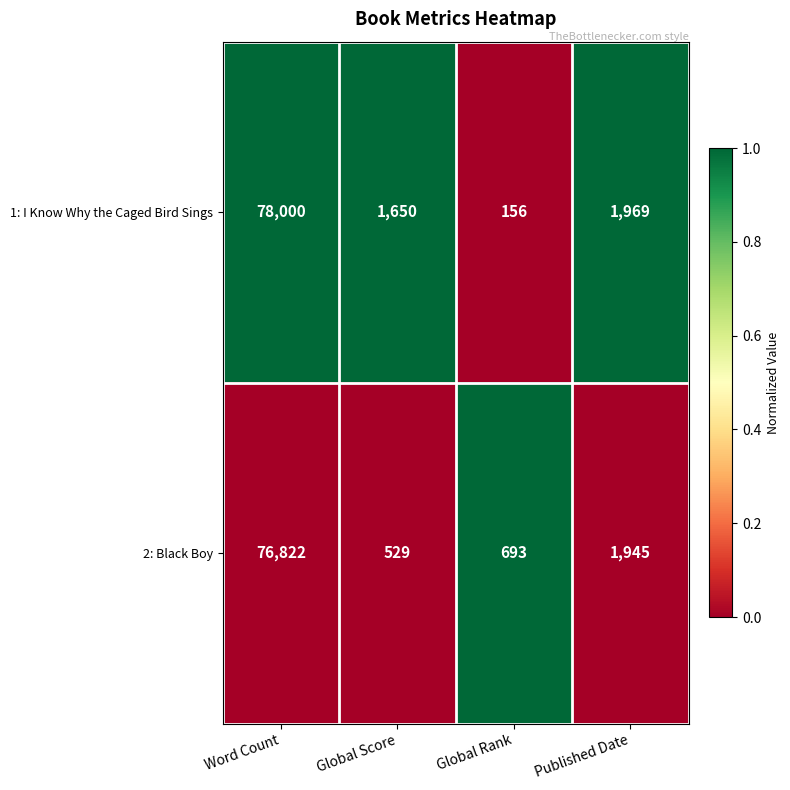

What is the smallest value displayed?

156